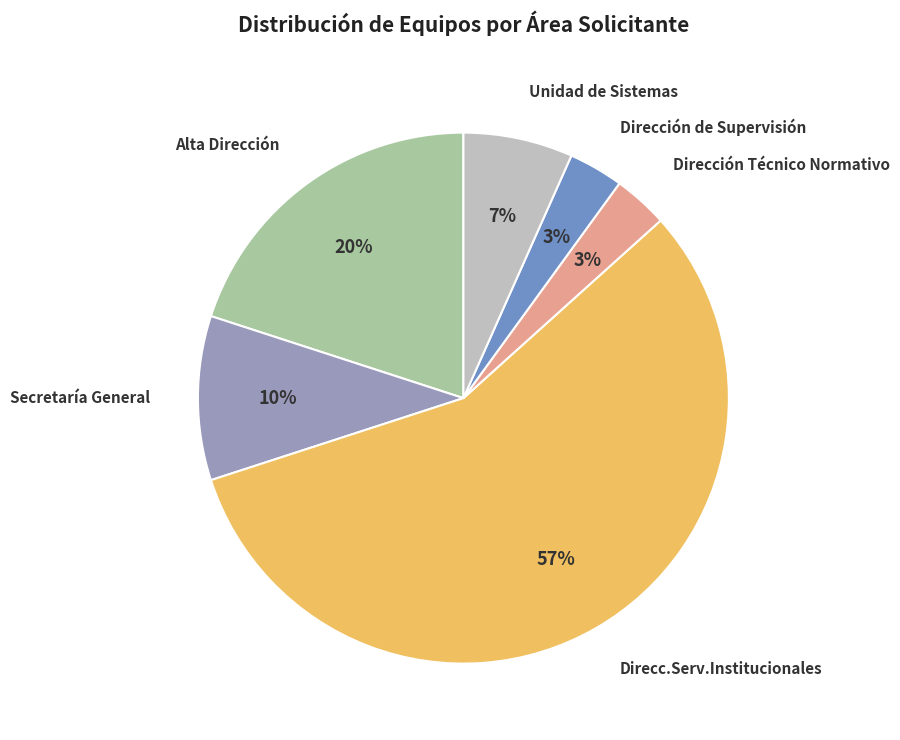

To the nearest percent, what is the average slice percentage?

17%